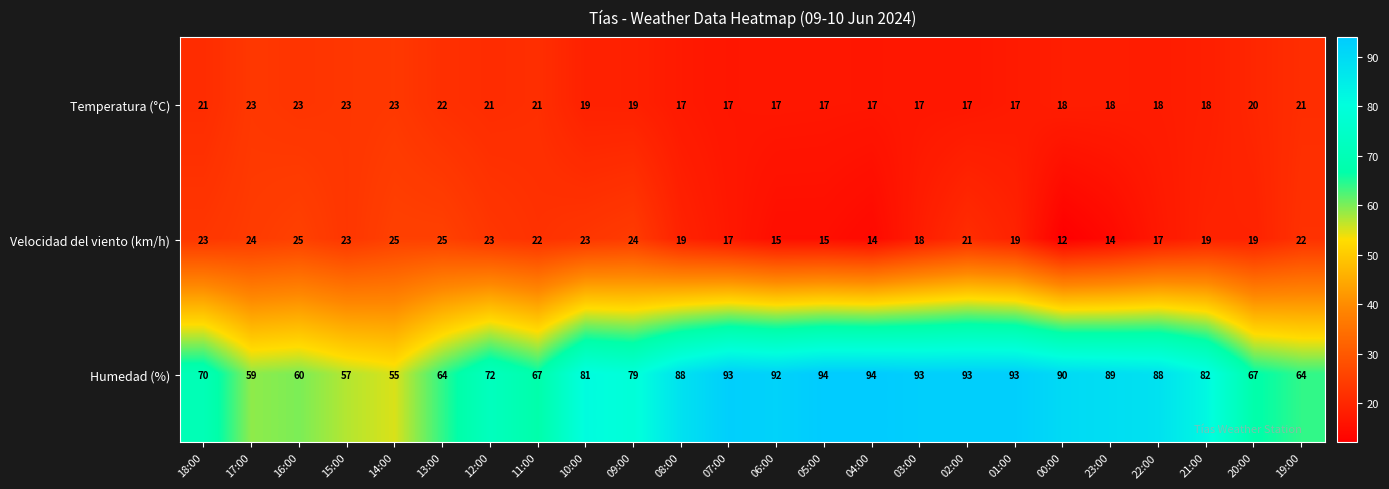

What is the maximum value shown in the chart?

94